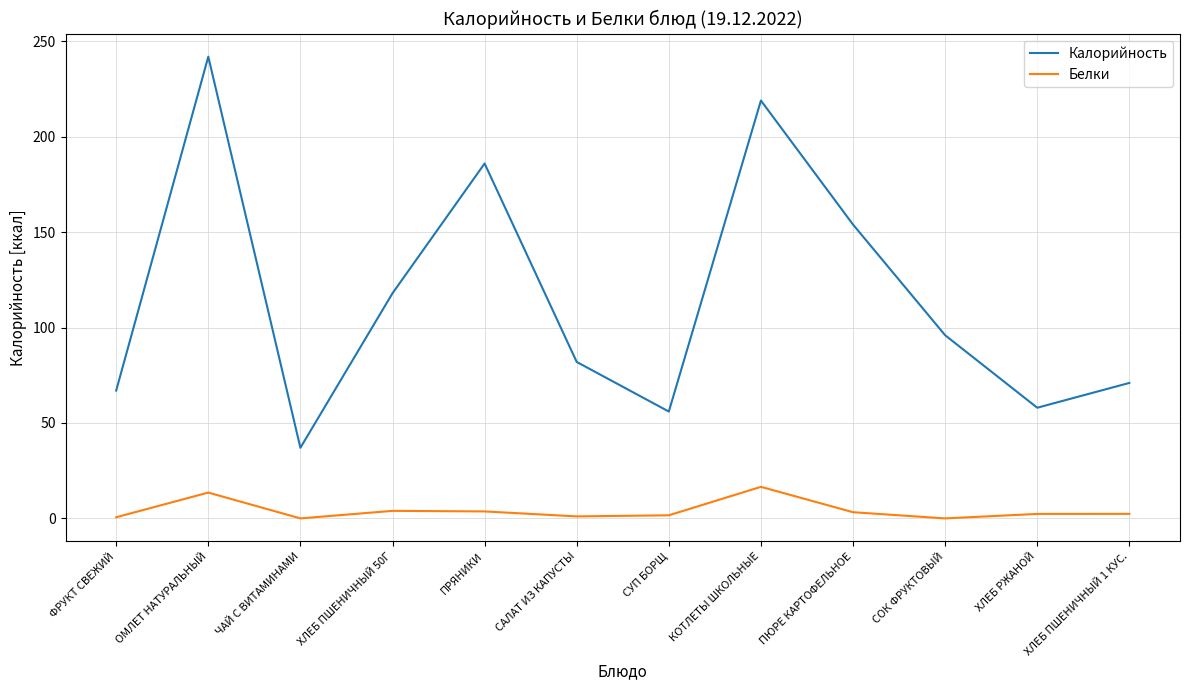

Rank the series by their maximum value, from highest to lowest.

Калорийность, Белки